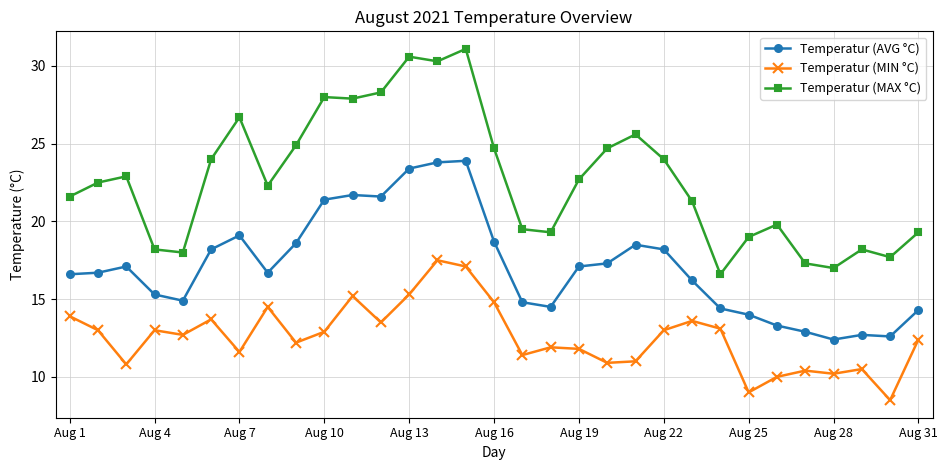

What is the value of the Temperatur (MIN °C) point at the 20th from the left?

10.9